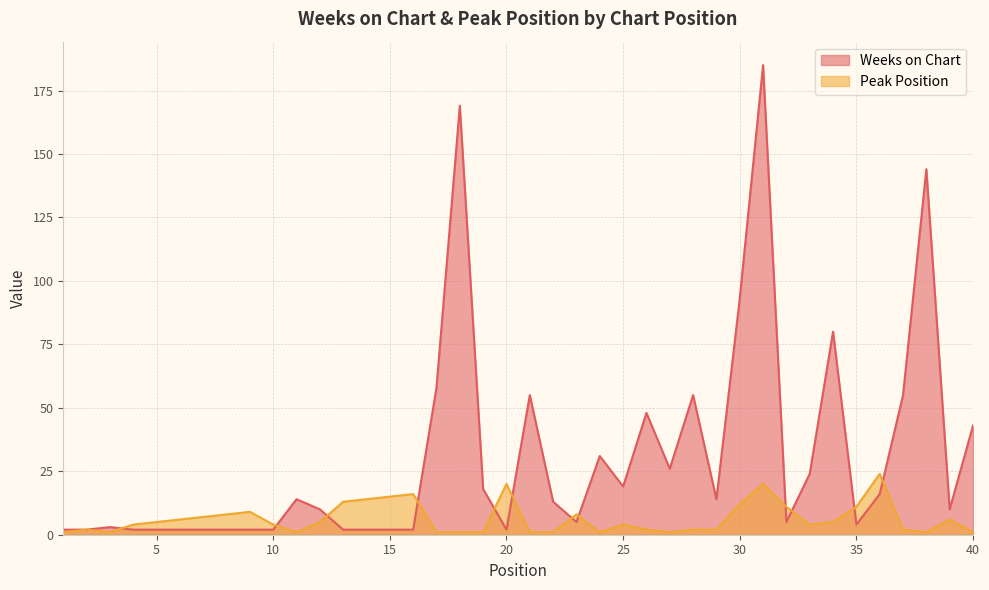

How many lines are shown in the chart?

2